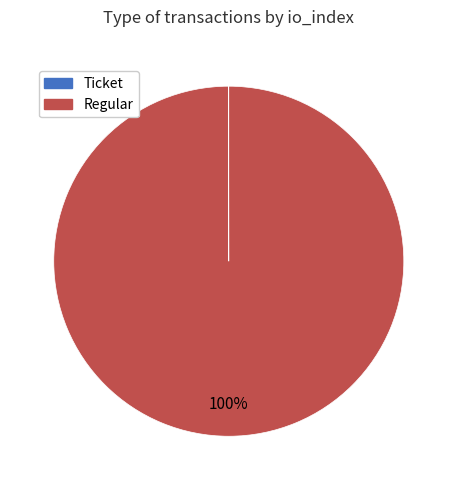

To the nearest percent, what is the average slice percentage?

50%